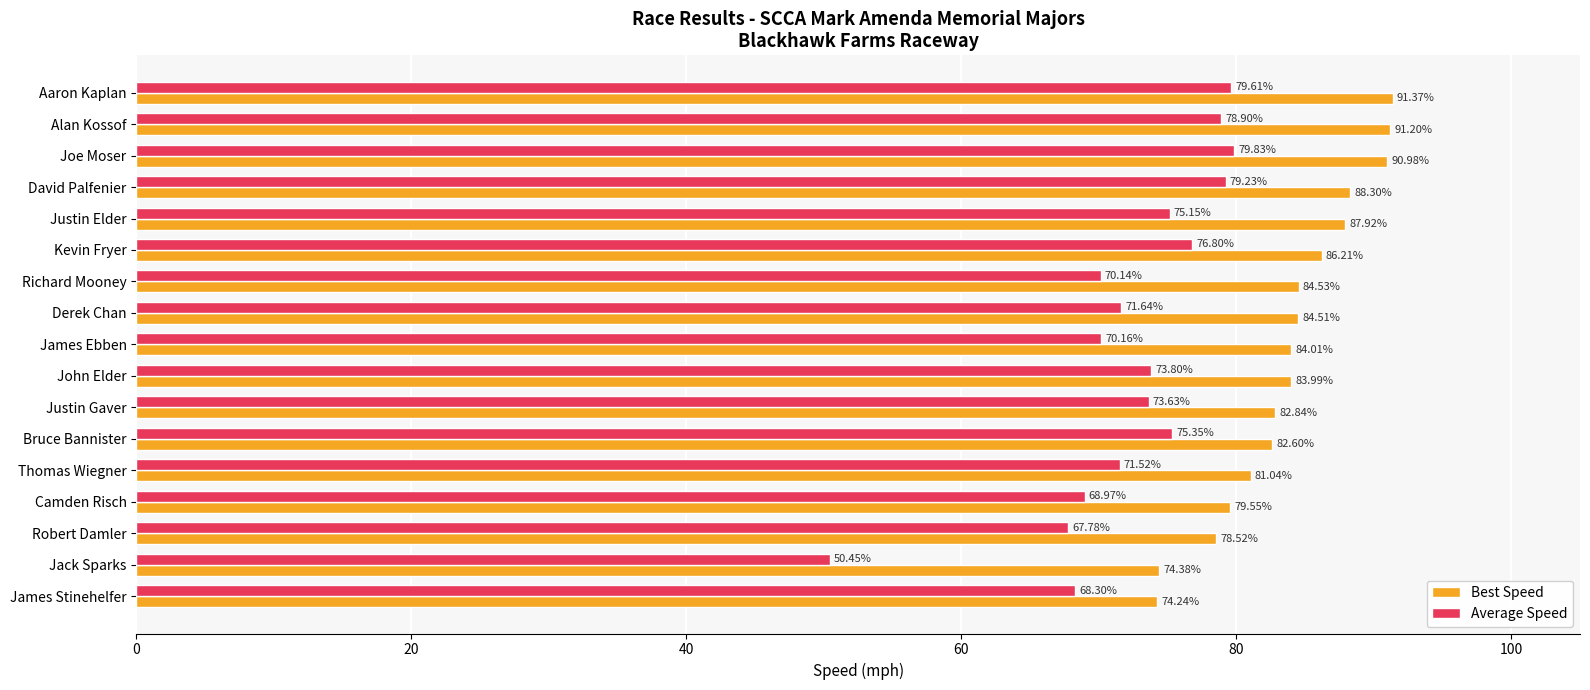

Rank the series by their maximum value, from highest to lowest.

Best Speed, Average Speed